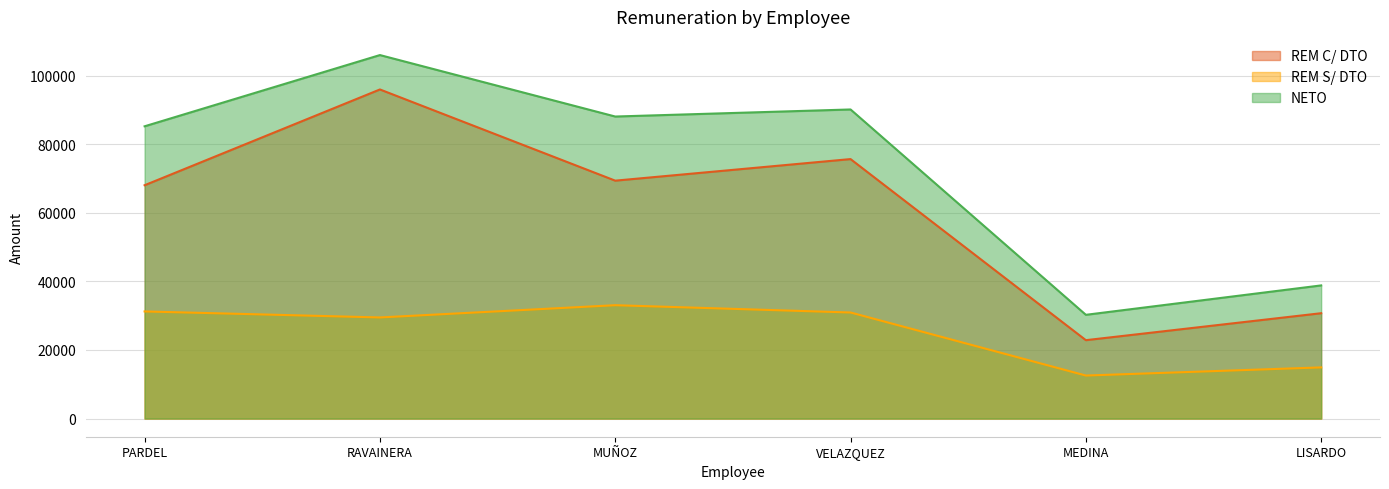

Which series has the widest spread of values?

NETO